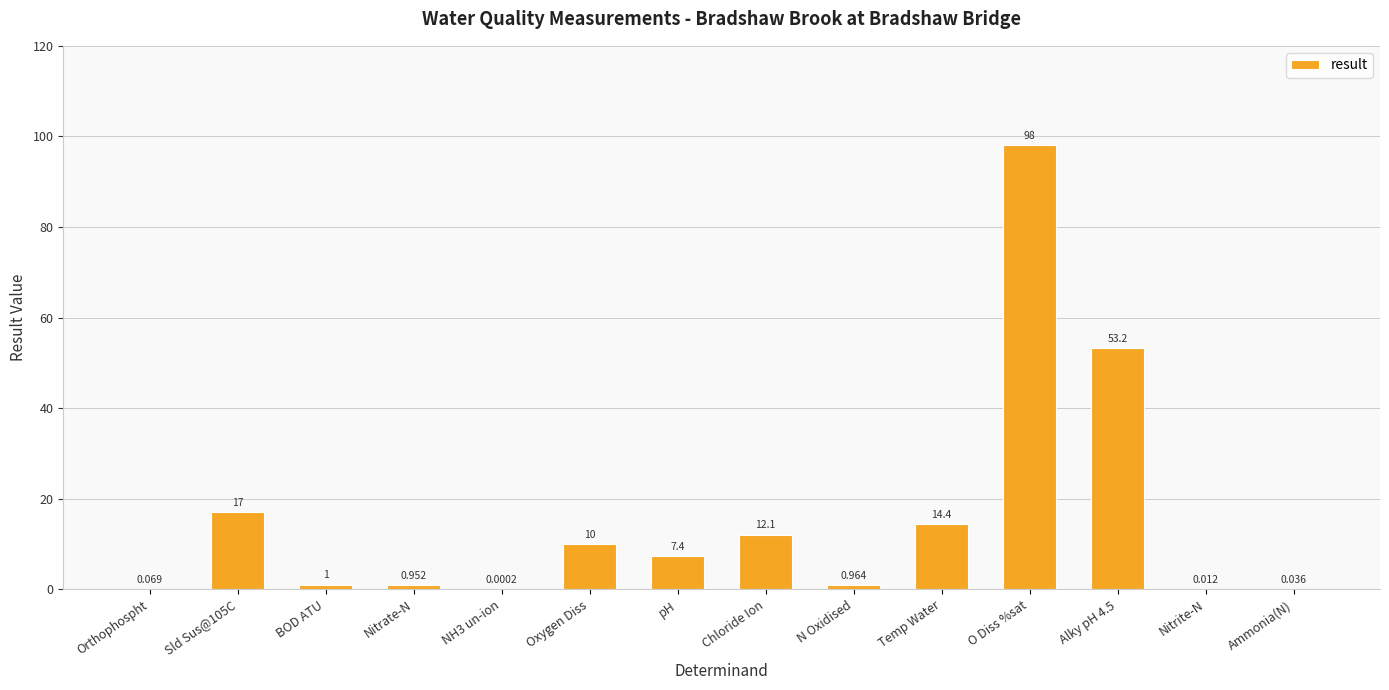

What is the average value?

15.4